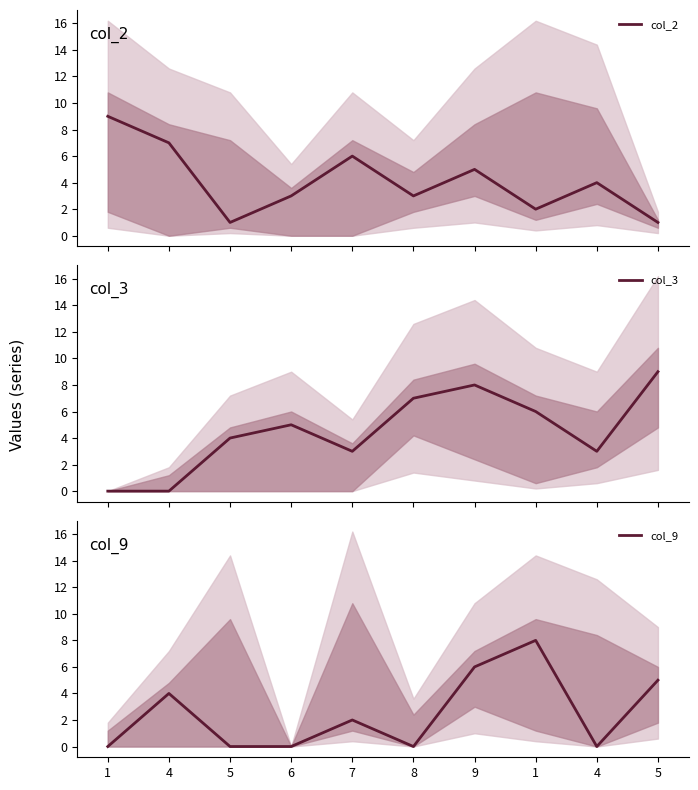

The col_9 series shows 0 at 6. True or false?

True